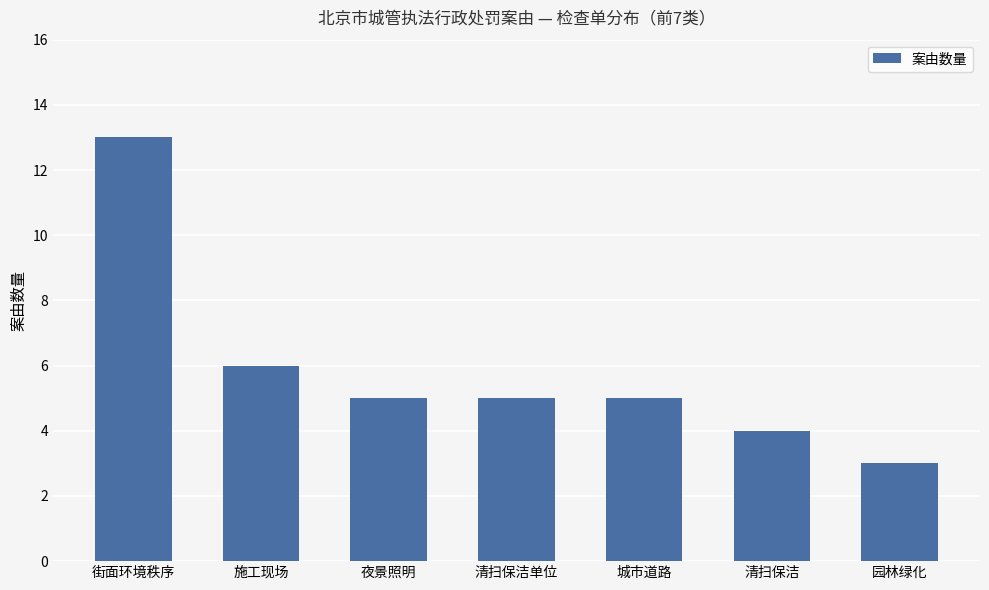

What is the difference between the maximum and minimum values?

10